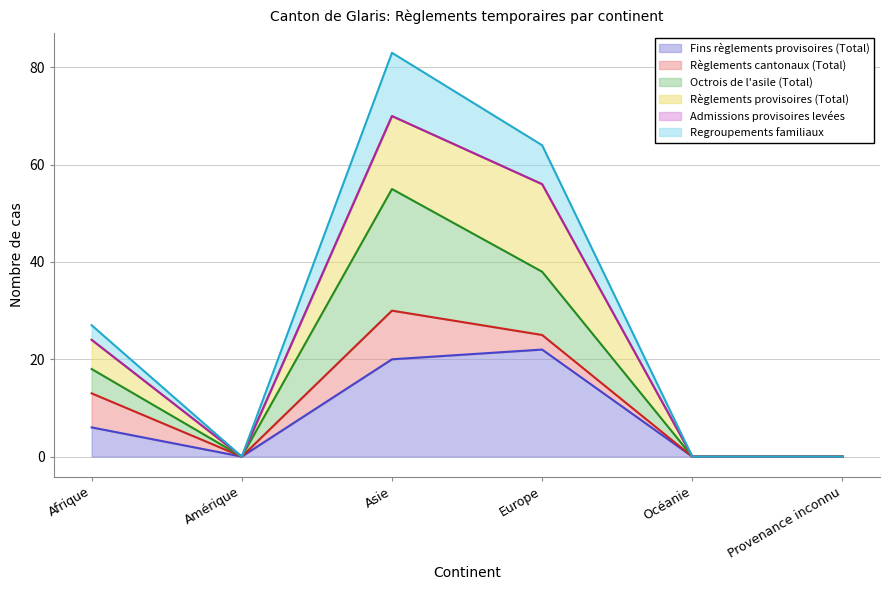

At how many categories does at least one series exceed 63?

2